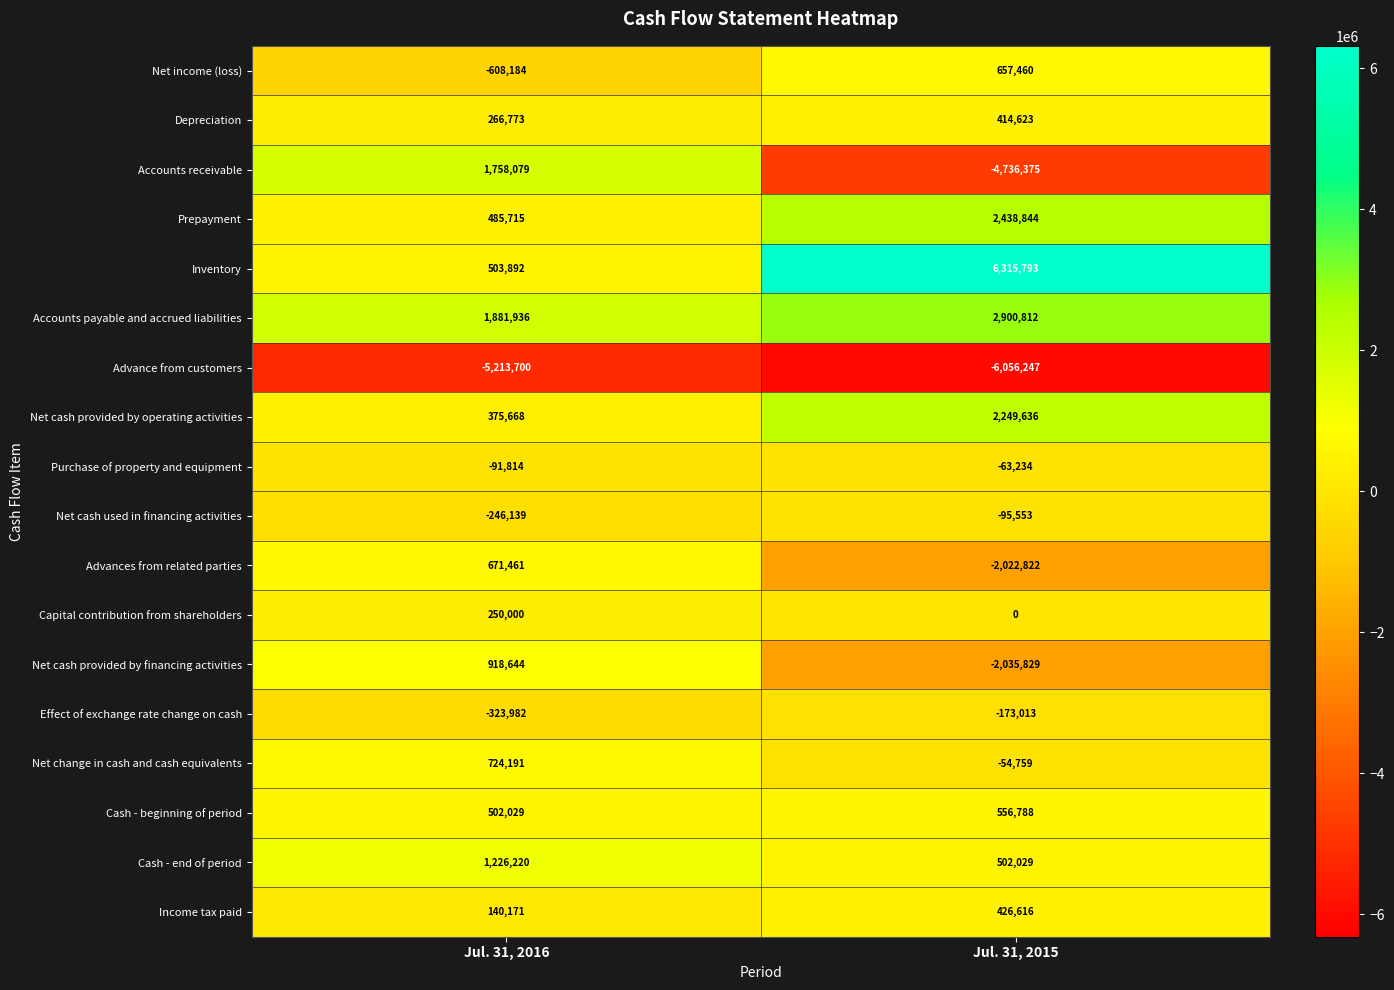

What is the total value across all series at Jul. 31, 2015?

1224769